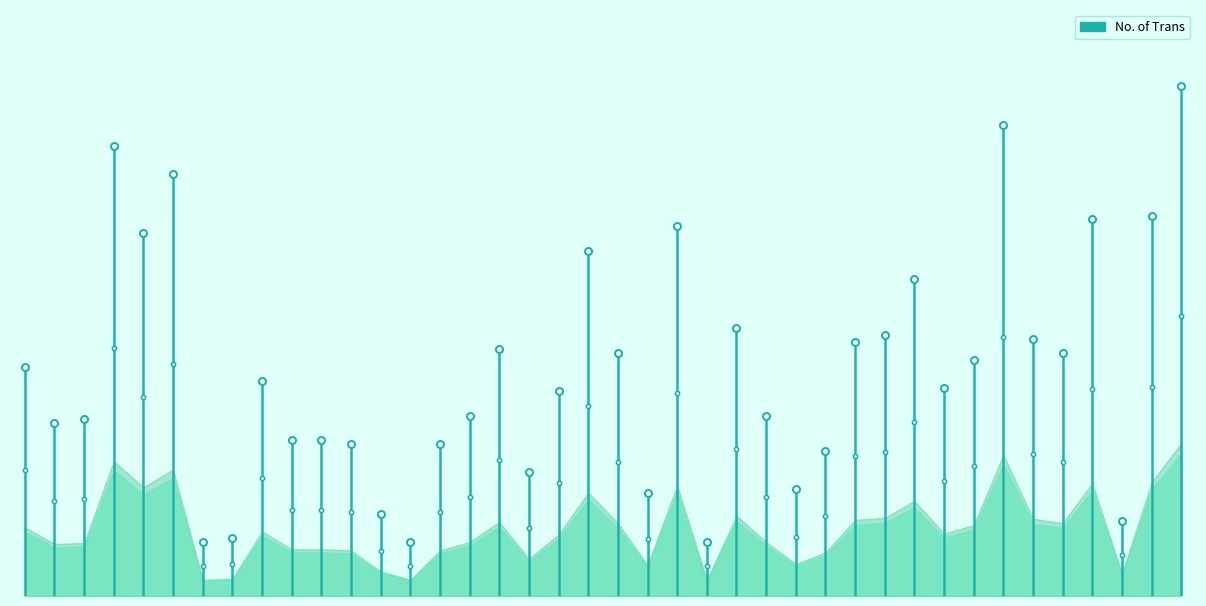

What is the label of the 9th point from the right?

15/10/2023